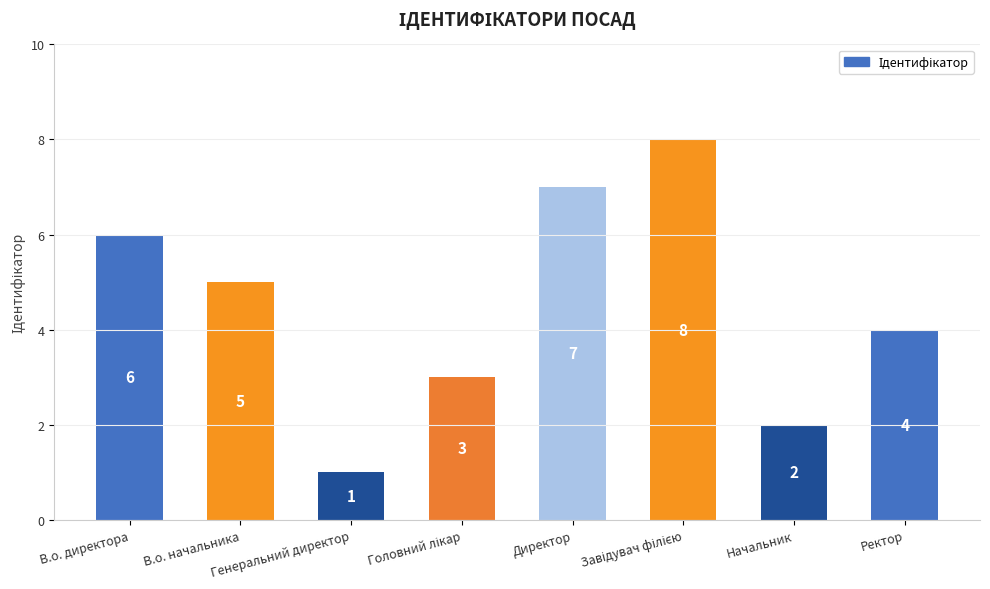

Where does the data first go above 5?

В.о. директора